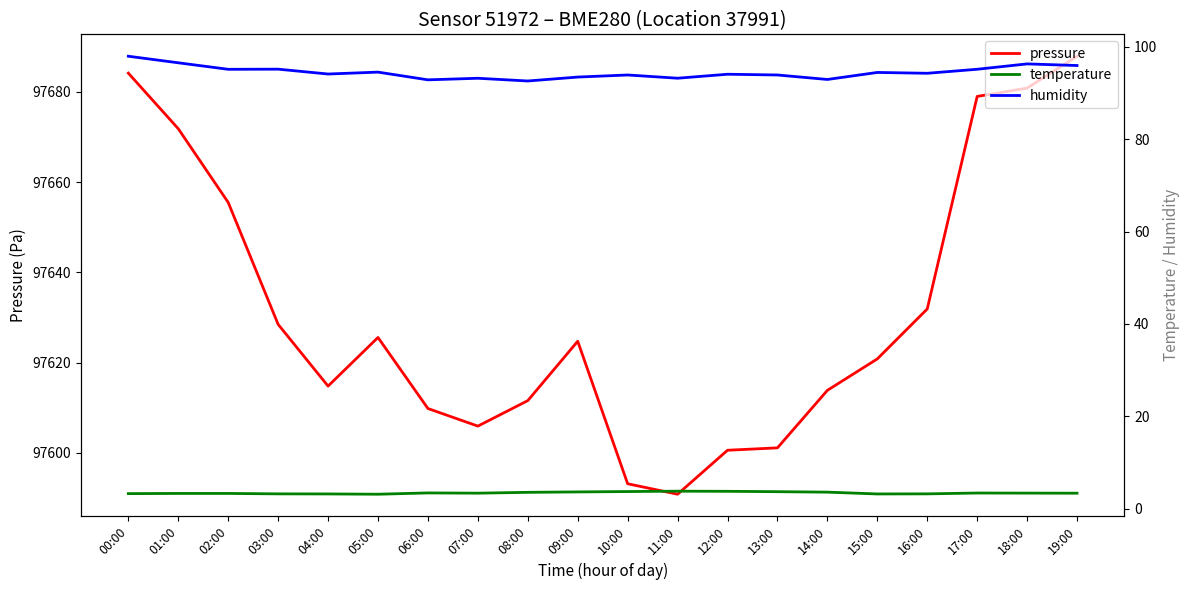

Reading left to right, extract all data points from this chart.

pressure: 97684.2	97671.8	97655.5	97628.5	97614.8	97625.6	97609.8	97605.9	97611.6	97624.7	97593.1	97590.8	97600.6	97601.1	97613.8	97620.8	97631.9	97679.0	97680.8	97687.9
temperature: 3.3	3.3	3.3	3.2	3.2	3.1	3.4	3.4	3.5	3.6	3.7	3.8	3.8	3.7	3.6	3.2	3.2	3.4	3.4	3.4
humidity: 98.0	96.5	95.1	95.2	94.1	94.5	92.8	93.2	92.6	93.5	93.9	93.2	94.1	93.9	92.9	94.5	94.3	95.1	96.3	96.0